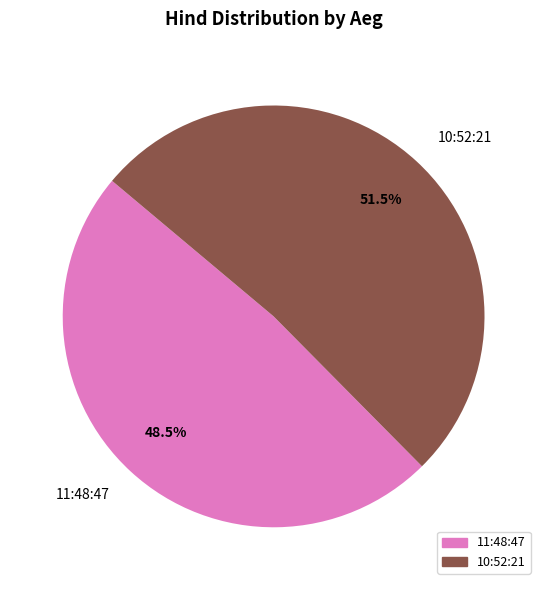

Is there any slice that represents more than half of the pie?

Yes